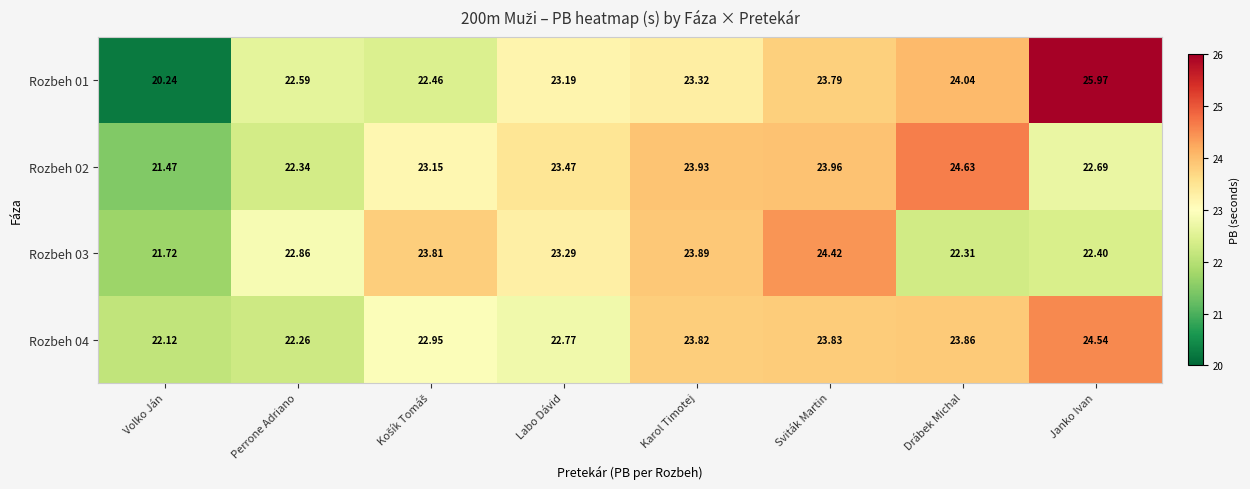

Which series has the widest spread of values?

Rozbeh 01